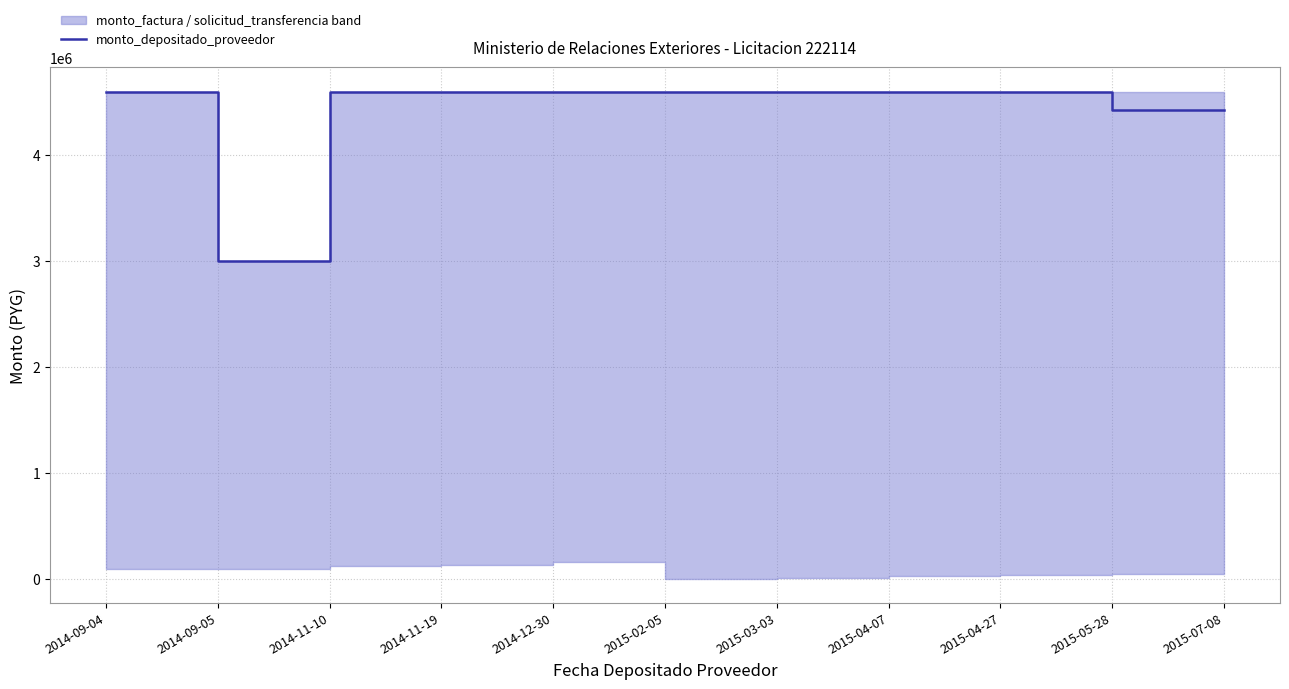

What is the greatest value displayed?

4600000